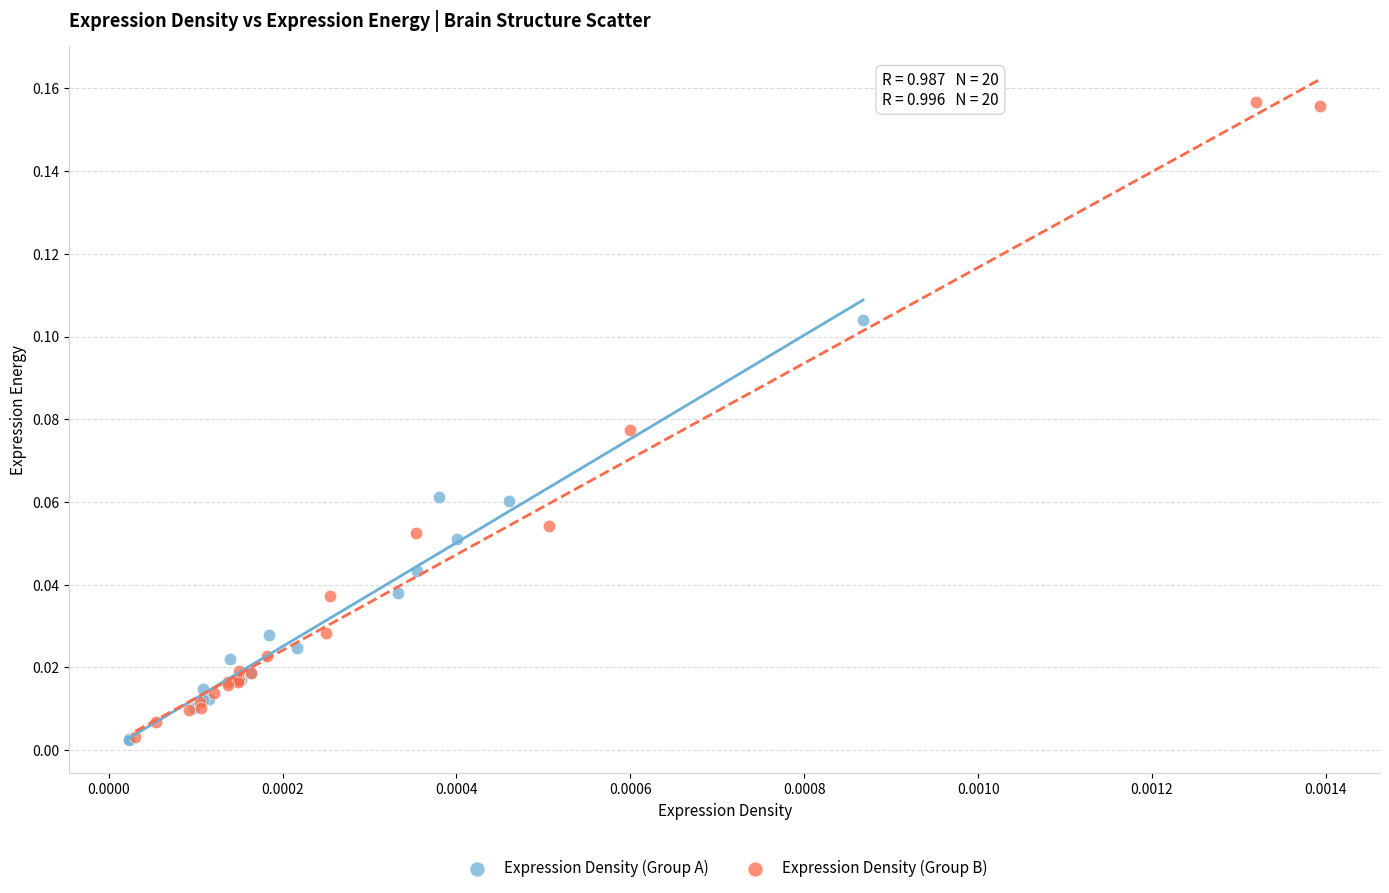

Which series has the largest Y range (max minus min)?

Expression Density (Group B)